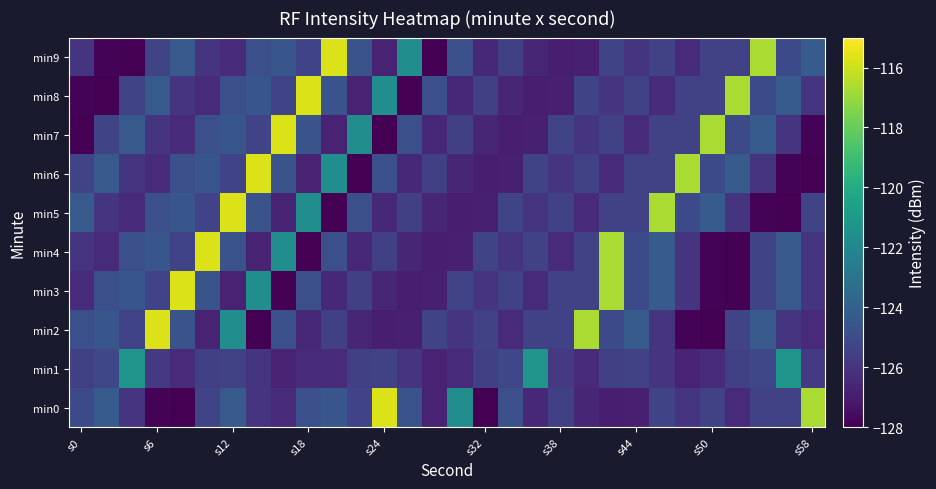

List the series in order of their peak value, highest first.

min0, min2, min3, min4, min5, min6, min7, min8, min9, min1